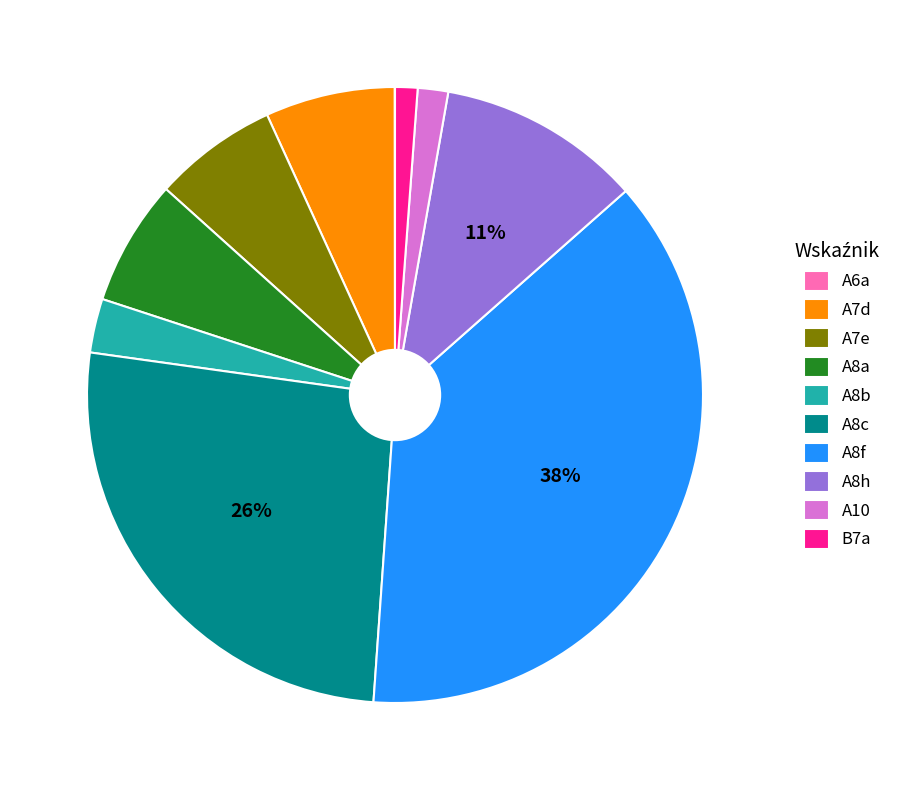

To the nearest percent, what is the difference between the B7a and A8b slice percentages?

2%